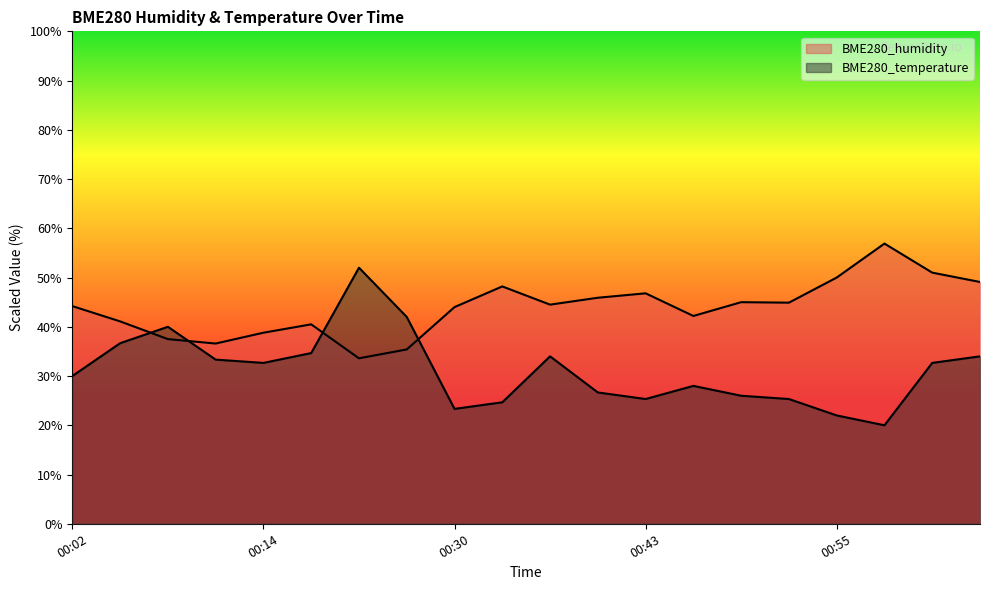

What is the highest value of the BME280_temperature series?

52.0